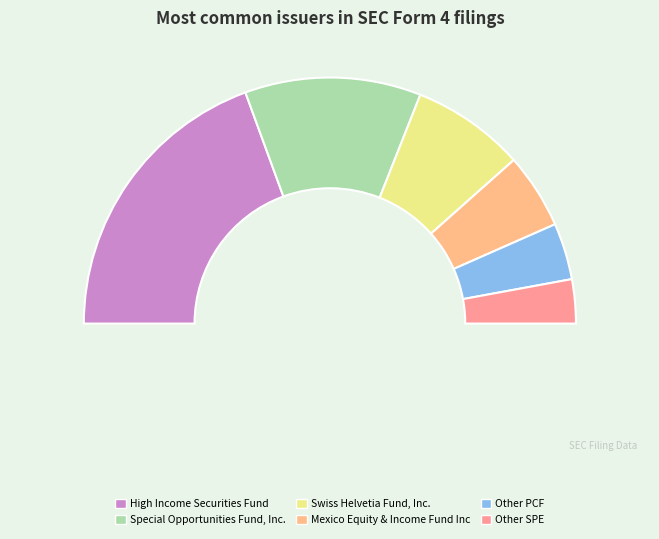

What portion of the pie excludes PCF?

92.6%